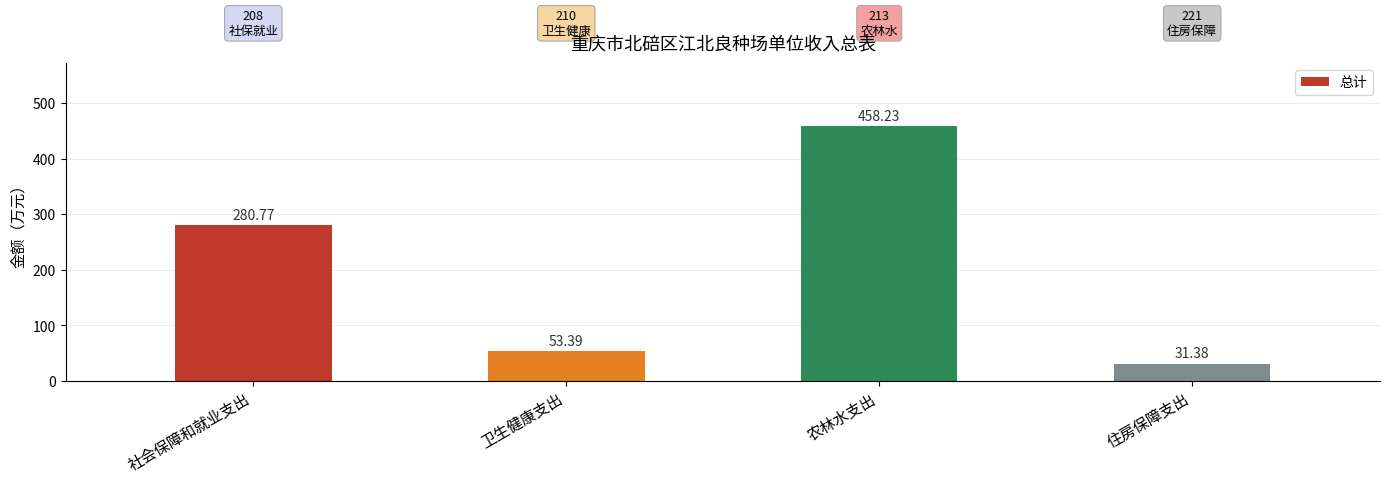

Count the number of categories in the chart.

4